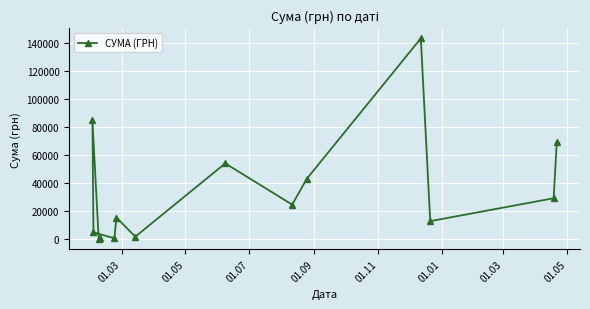

How many data points does each series have?

14